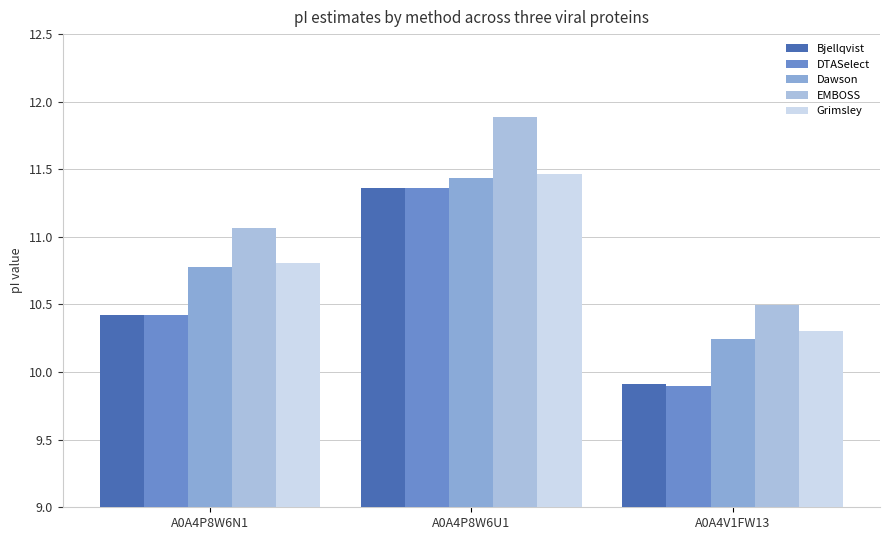

What is the spread (max minus min) of values at A0A4P8W6U1?

0.5